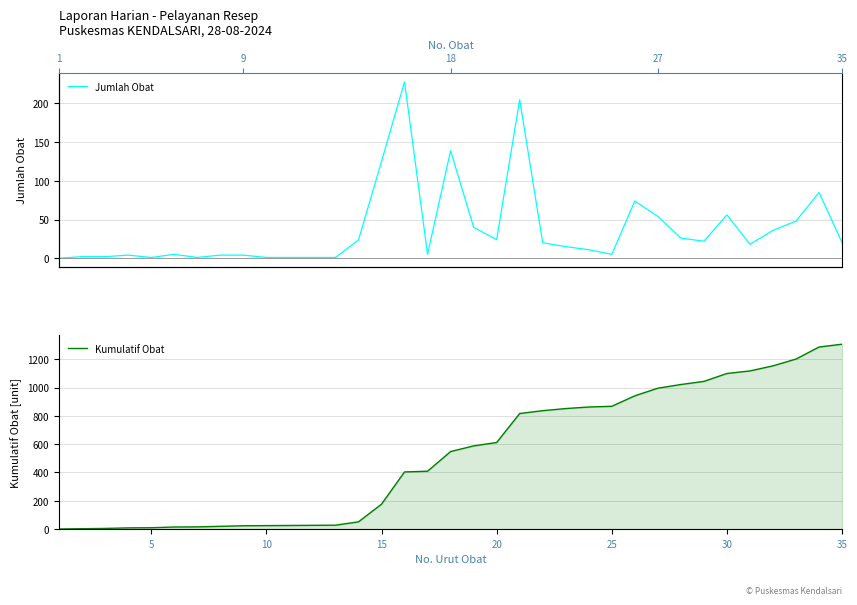

What is the maximum value for Kumulatif Obat?

1306.5